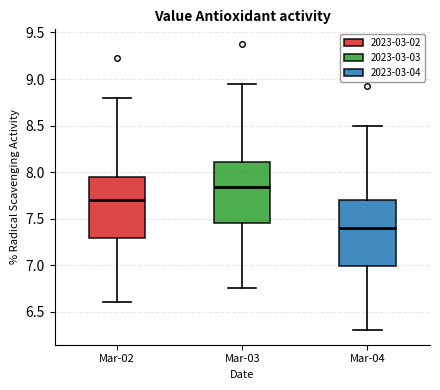

Reading left to right, transcribe this box plot: for each box, give where its median line is, the range the box spans, and where its two whiskers end, as read against the y-axis. The values are not printed on the chart, so give them approximately, as read against the axis.

Mar-02: median 7.70, box 7.30 to 7.95, whiskers 6.60 to 8.80
Mar-03: median 7.85, box 7.45 to 8.10, whiskers 6.75 to 8.95
Mar-04: median 7.40, box 7.00 to 7.70, whiskers 6.30 to 8.50